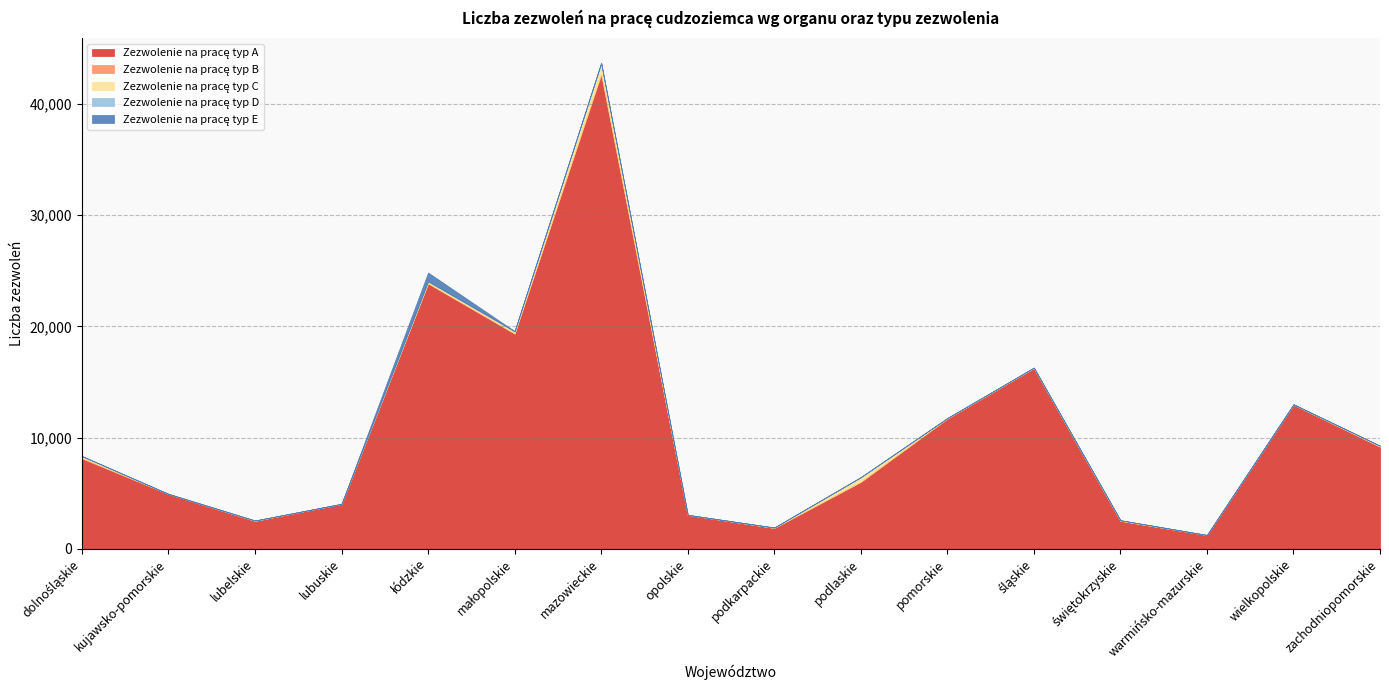

What is the label of the 14th point from the left?

warmińsko-mazurskie